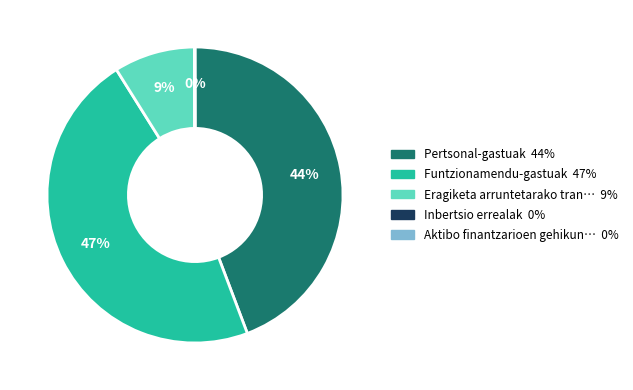

Is there a majority slice in this chart?

No